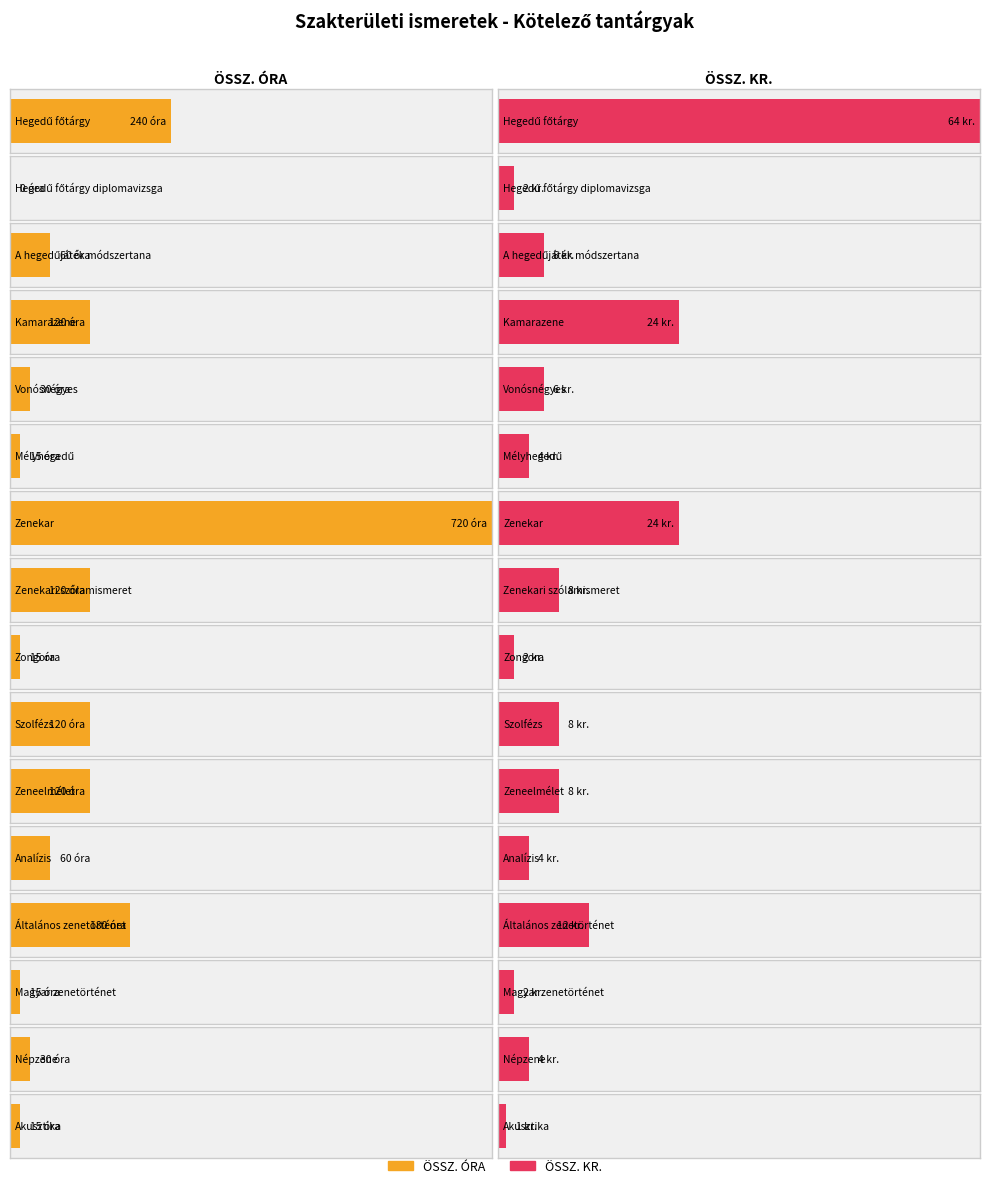

At Zeneelmélet, list the series in order from largest to smallest.

ÖSSZ. ÓRA, ÖSSZ. KR.